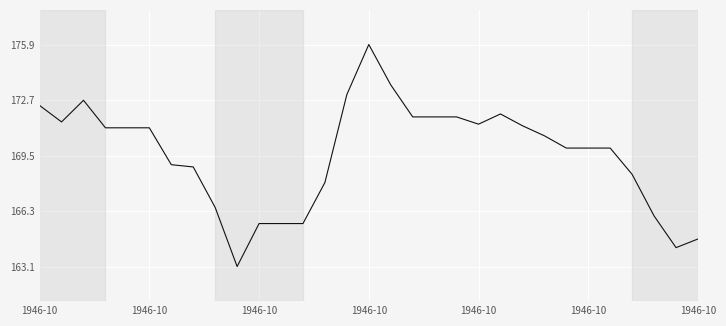

How many series are shown in this chart?

1